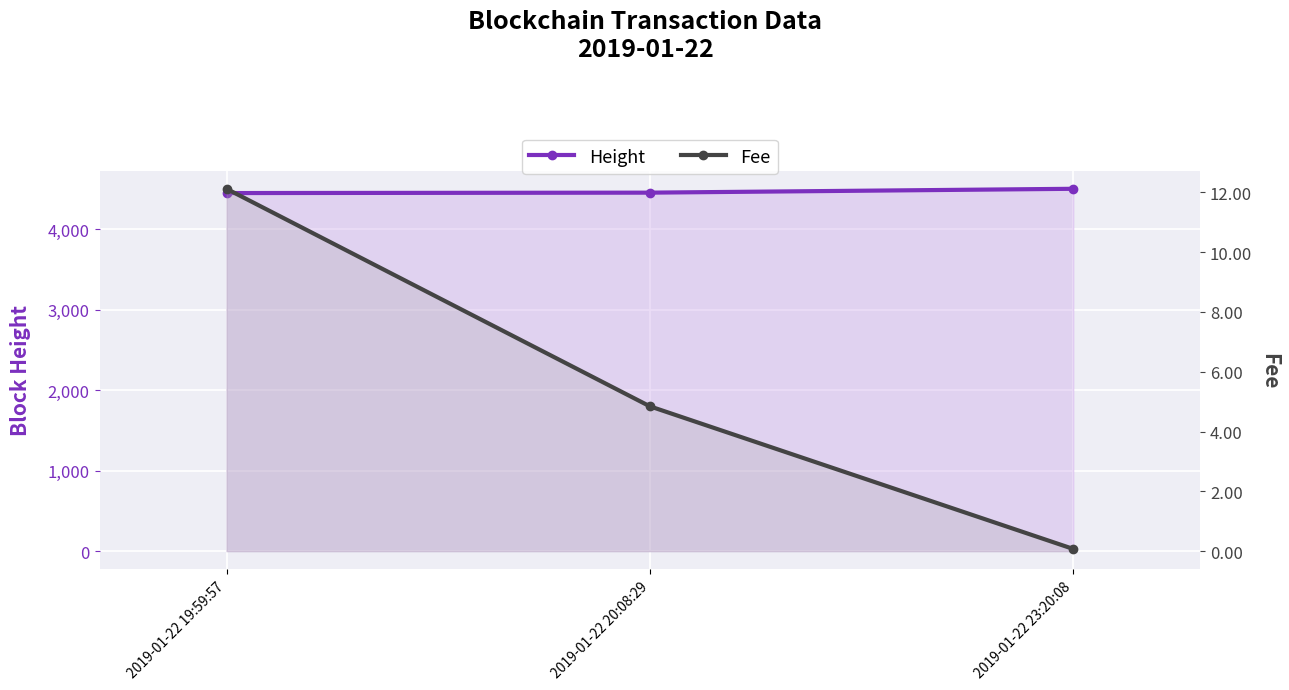

At which label does Fee first exceed 4?

2019-01-22 19:59:57